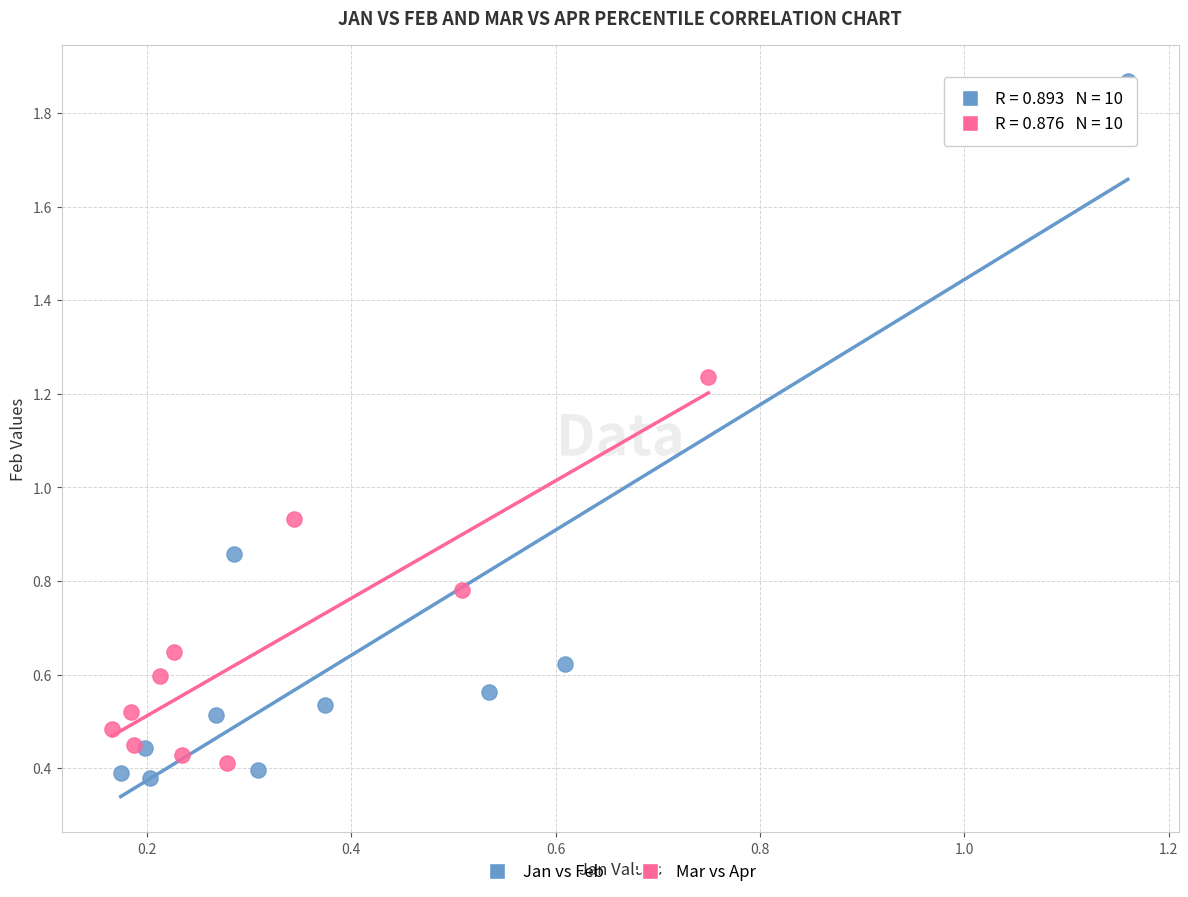

Which series has the widest spread of Y values?

Jan vs Feb